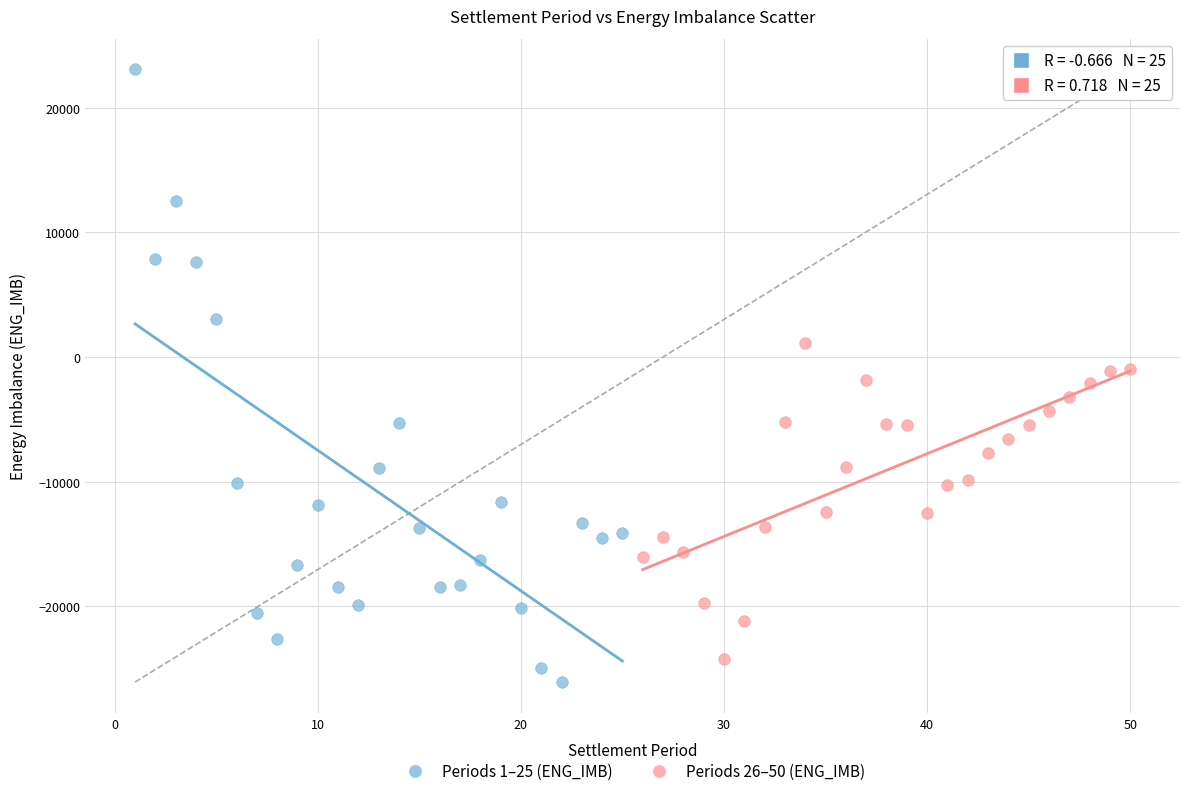

Which series contains the lowest Y value?

Periods 1–25 (ENG_IMB)